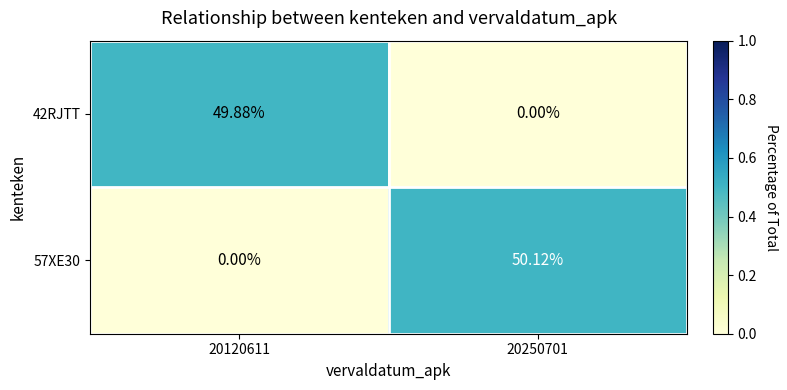

Count the number of categories in the chart.

2